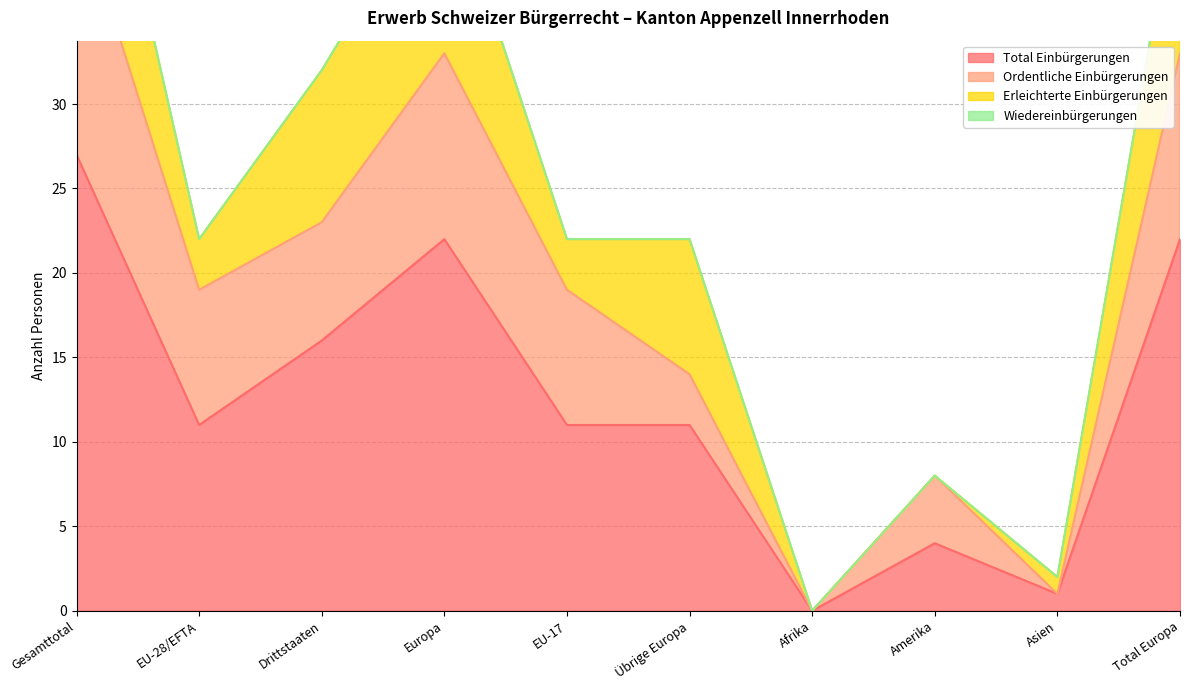

What is the value of the Erleichterte Einbürgerungen point at the 5th from the left?

3